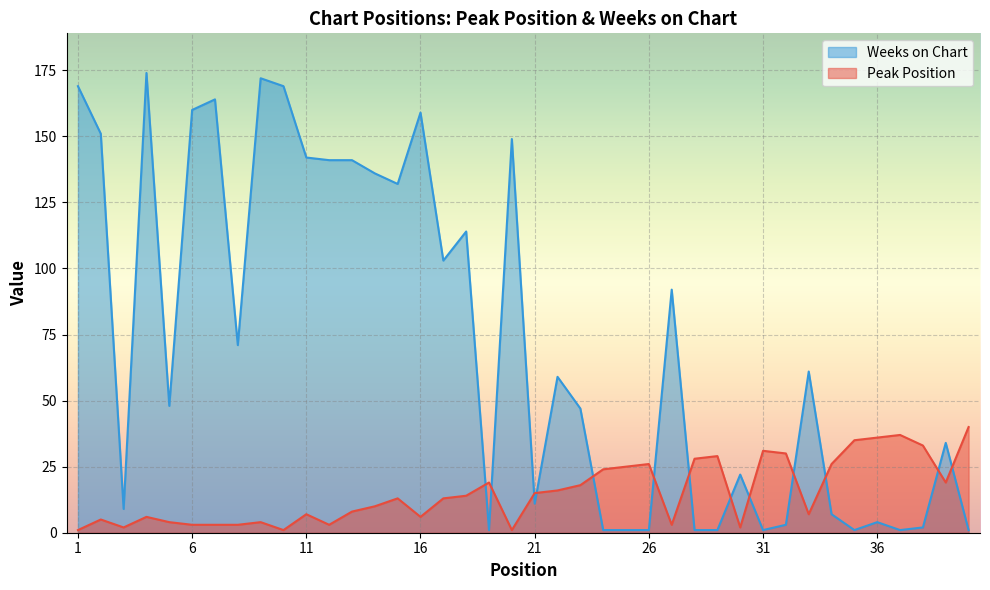

In Weeks on Chart, how many points are lower than both neighbors (excluding endpoints)?

10